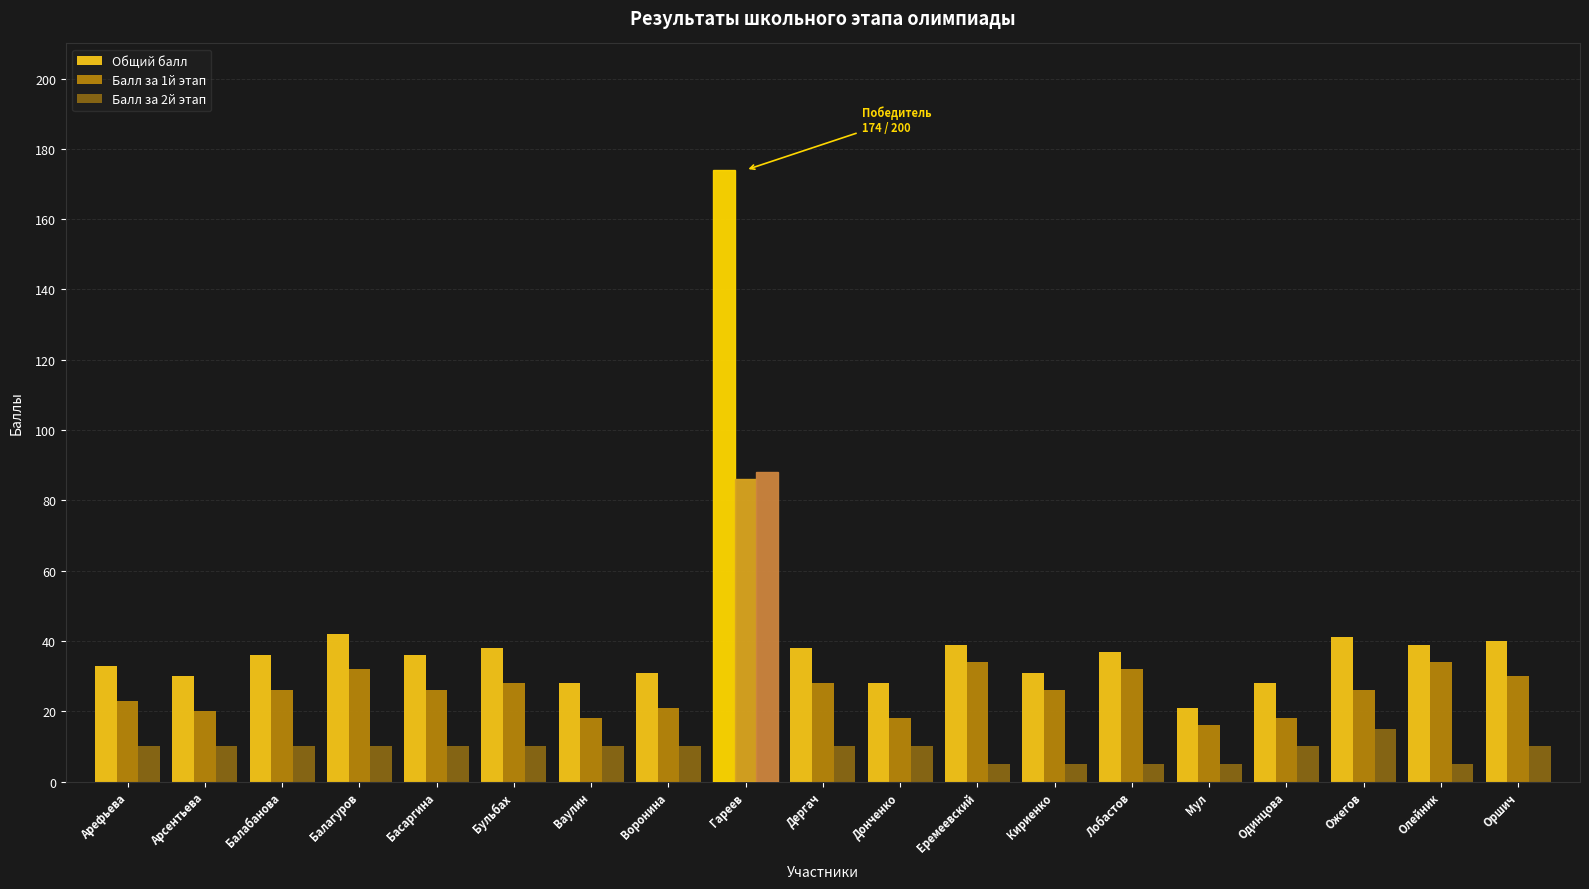

Which series has the widest spread of values?

Общий балл